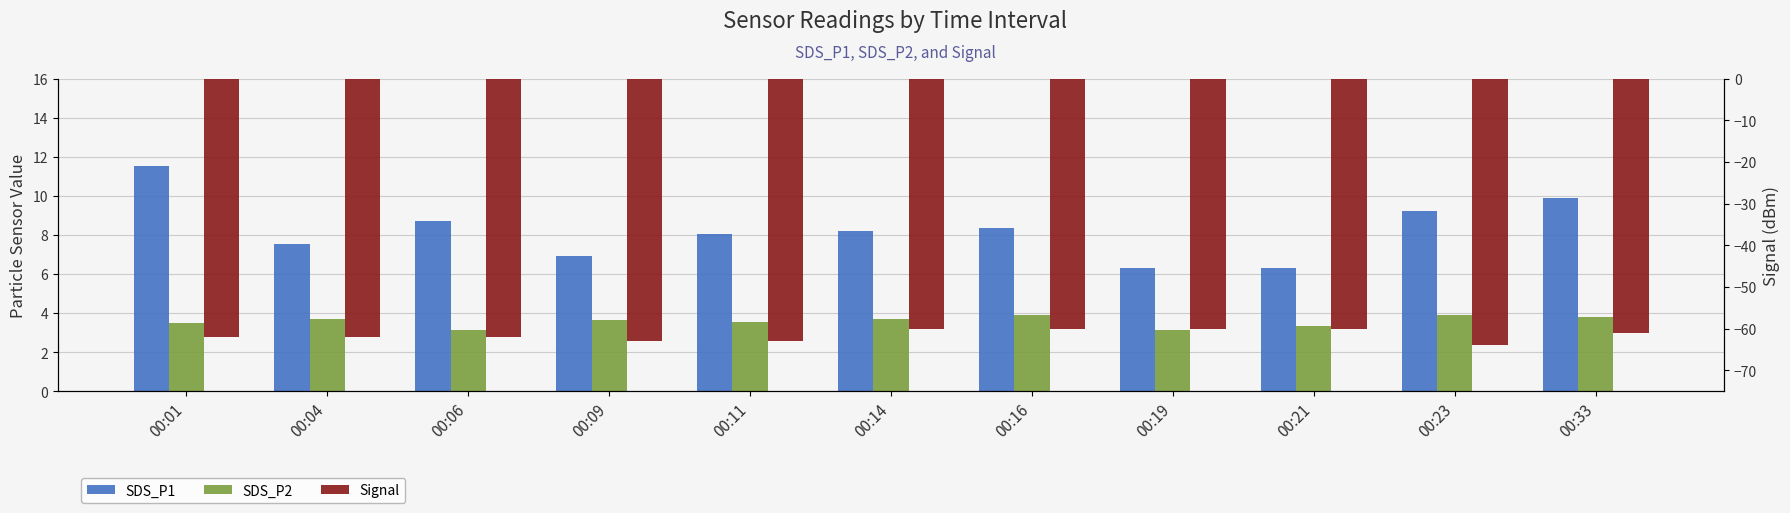

Reading right to left, list all the values displayed in this chart.

SDS_P1: 9.9	9.2	6.3	6.3	8.3	8.2	8.0	6.9	8.7	7.5	11.5
SDS_P2: 3.8	3.9	3.3	3.1	3.9	3.7	3.5	3.6	3.1	3.7	3.5
Signal: -61.0	-64.0	-60.0	-60.0	-60.0	-60.0	-63.0	-63.0	-62.0	-62.0	-62.0